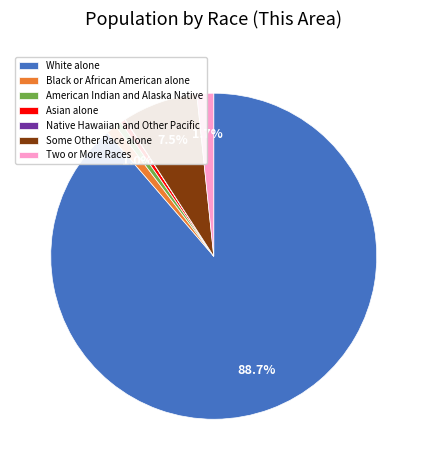

How much of the chart is everything except White alone?

11.3%